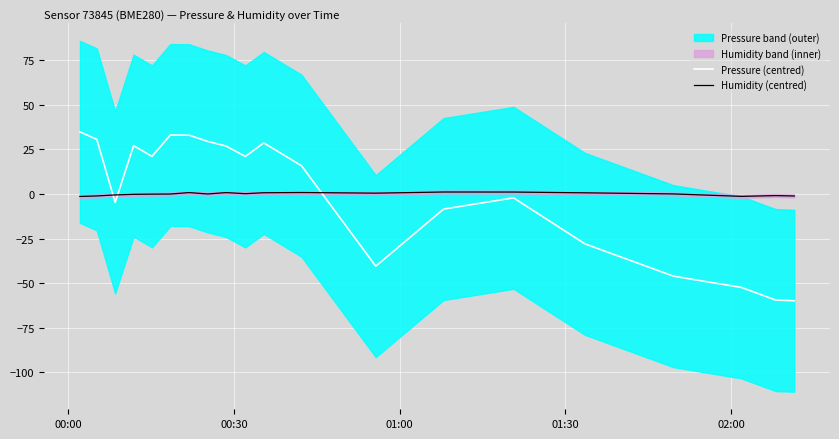

What is the highest value of the Pressure (centred) series?

34.8